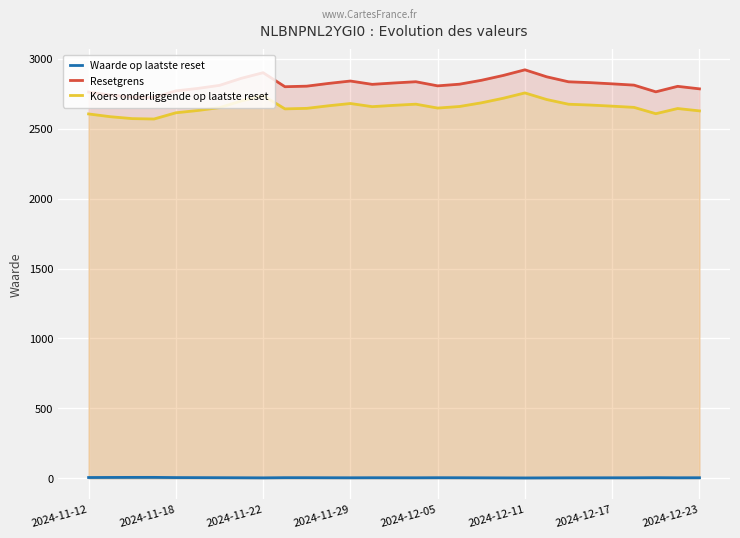

Which series has the largest range (max minus min)?

Resetgrens